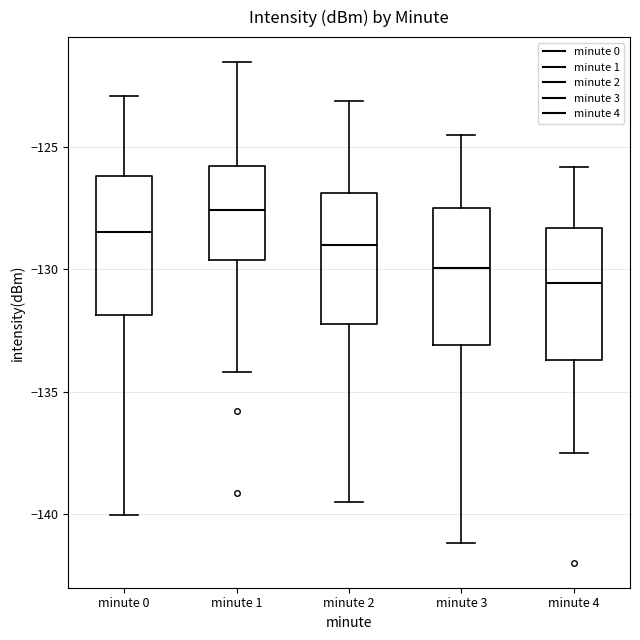

Reading left to right, read every box against the y-axis: the position of its median line, the range the box covers, and the ends of its whiskers. The values are not printed on the chart, so give them approximately, as read against the axis.

minute 0: median -128.5, box -132.0 to -126.0, whiskers -140.0 to -123.0
minute 1: median -127.5, box -129.5 to -126.0, whiskers -134.0 to -121.5
minute 2: median -129.0, box -132.0 to -127.0, whiskers -139.5 to -123.0
minute 3: median -130.0, box -133.0 to -127.5, whiskers -141.0 to -124.5
minute 4: median -130.5, box -133.5 to -128.5, whiskers -137.5 to -126.0